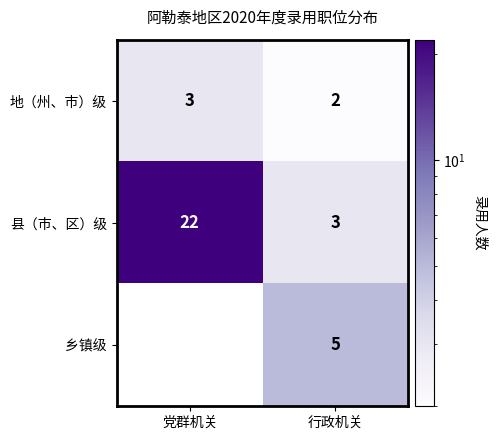

What is the spread (max minus min) of values at 行政机关?

3